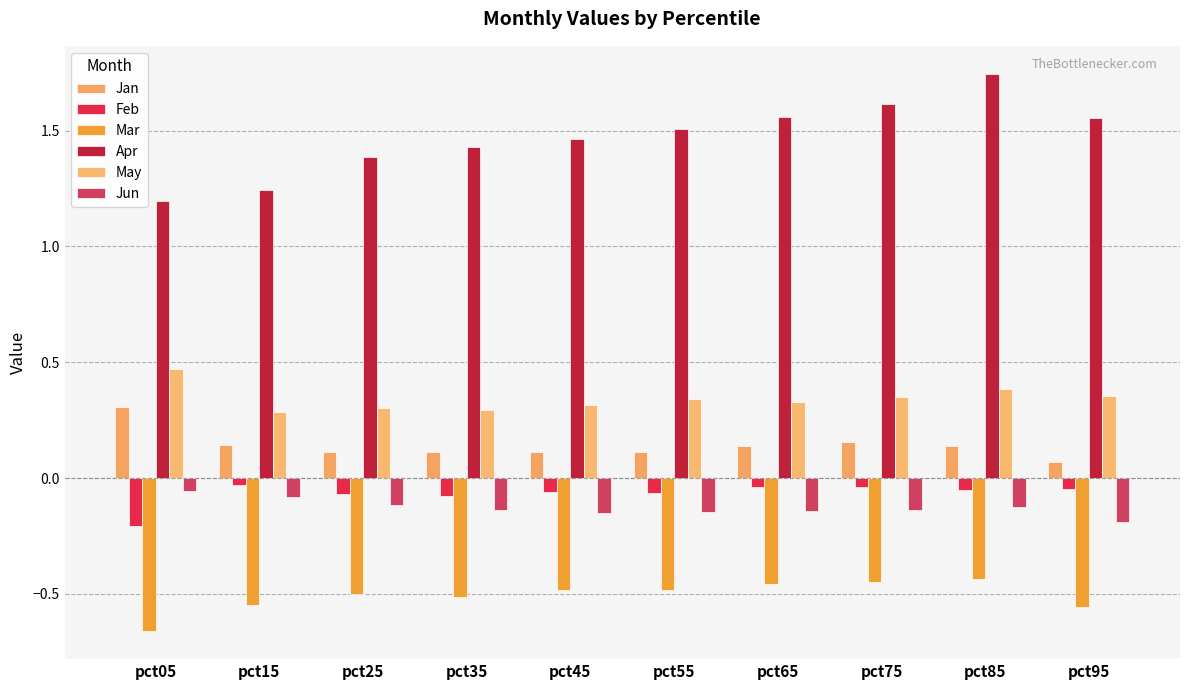

How many series are shown in this chart?

6